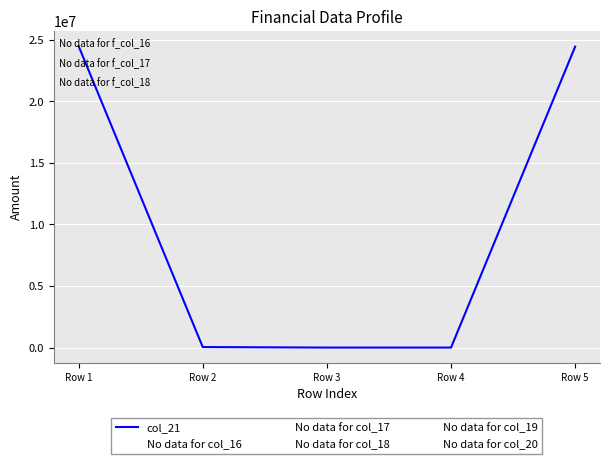

What is the difference between the second highest and second lowest values?

24441158.6